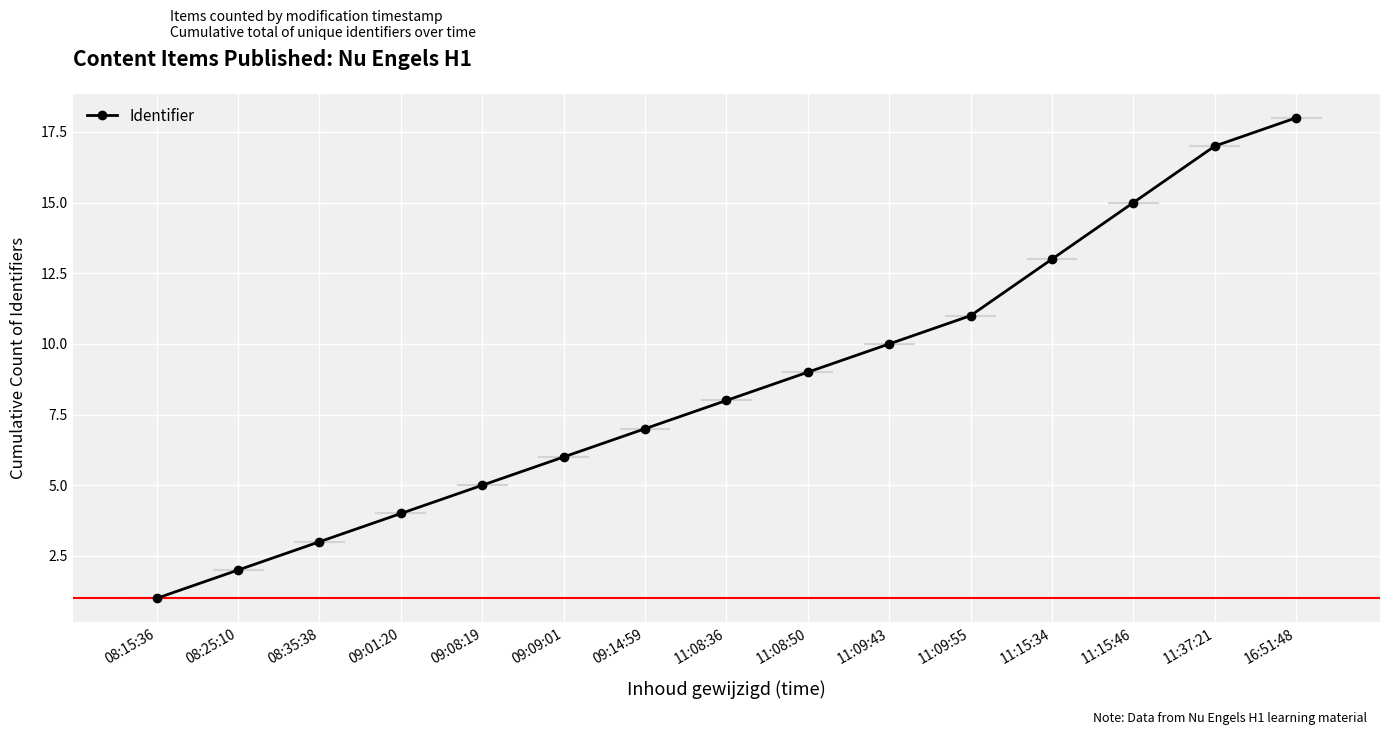

What is the label of the 3rd point from the right?

11:15:46